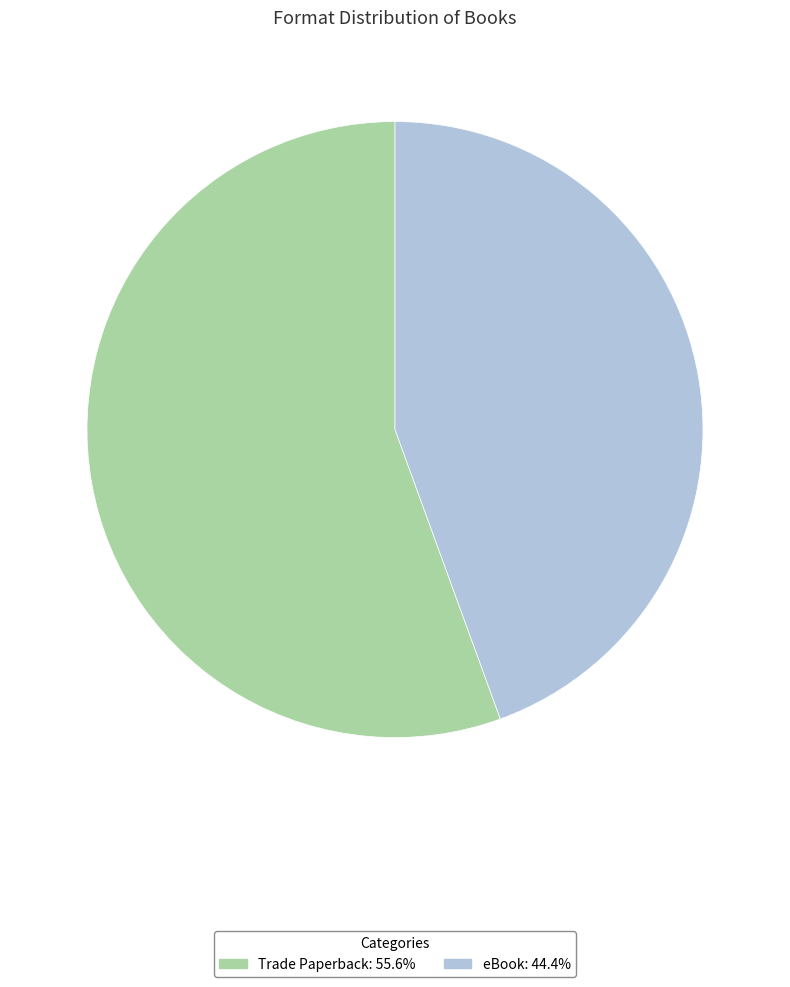

Approximately how many times larger is the value at eBook compared to Trade Paperback?

0.8